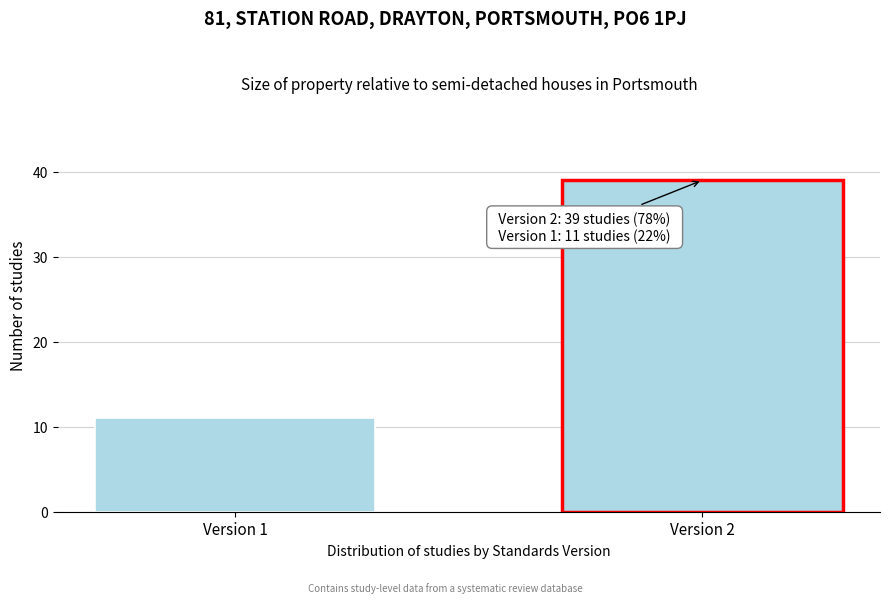

Reading left to right, transcribe all the data shown in this chart.

11	39